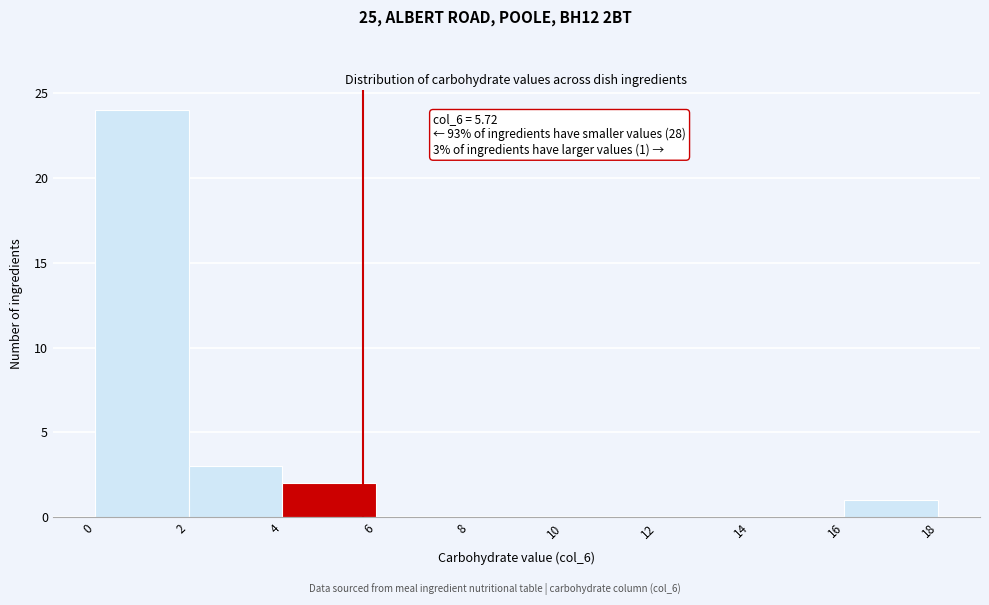

Over which range of the x-axis is the bar tallest?

0 to 2